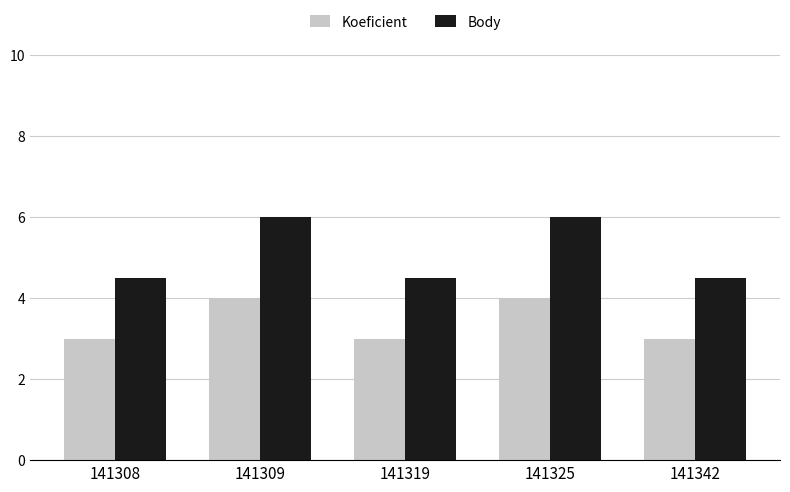

Is it true that Koeficient equals 1.7 at 141308?

False